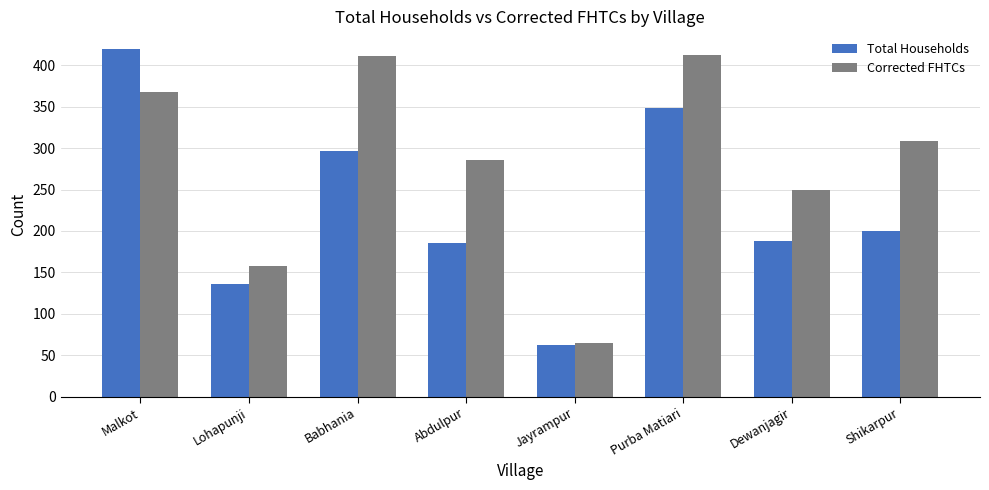

What is the difference between the Corrected FHTCs values at Jayrampur and Purba Matiari?

348